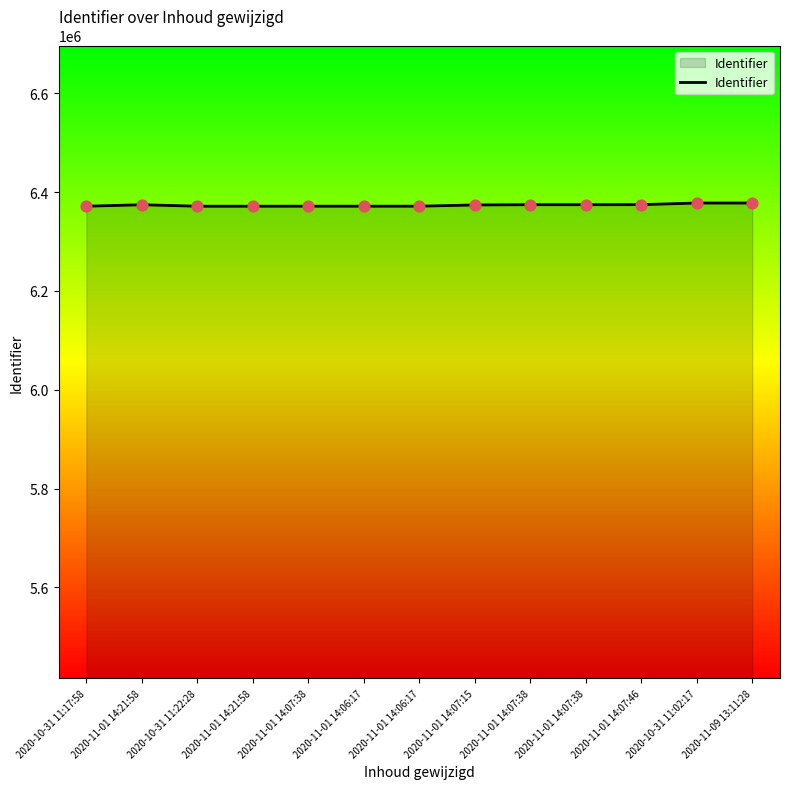

Approximately how many times larger is the value at 2020-10-31 11:02:17 compared to 2020-11-01 14:07:38?

1.0